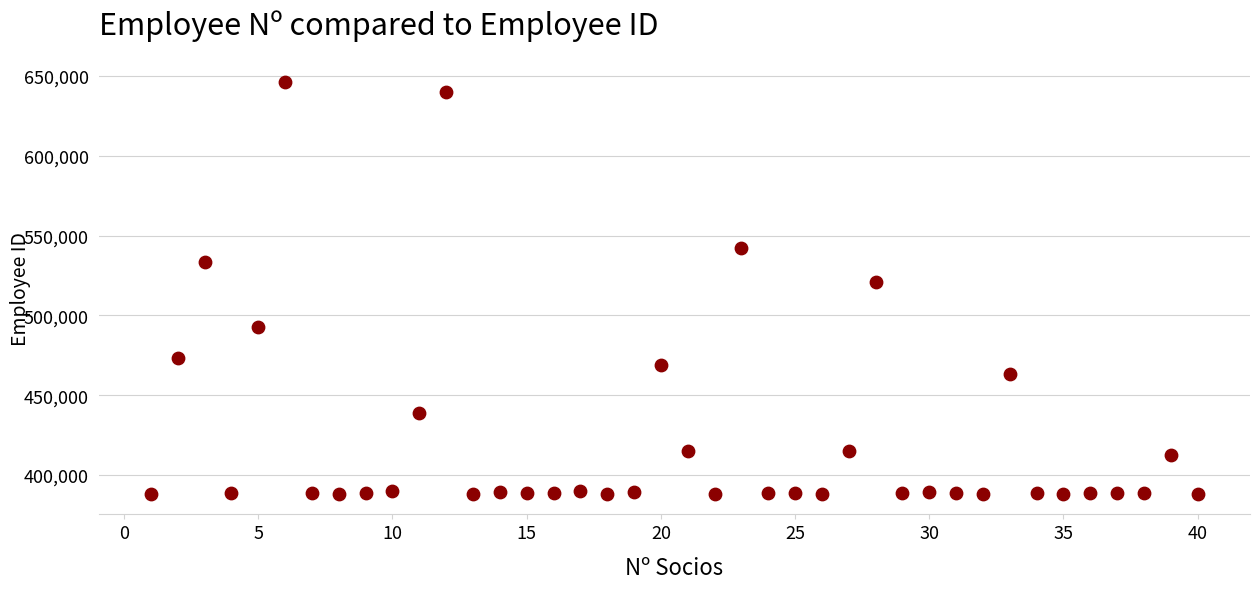

What is the range of Y values (max minus min)?

257933